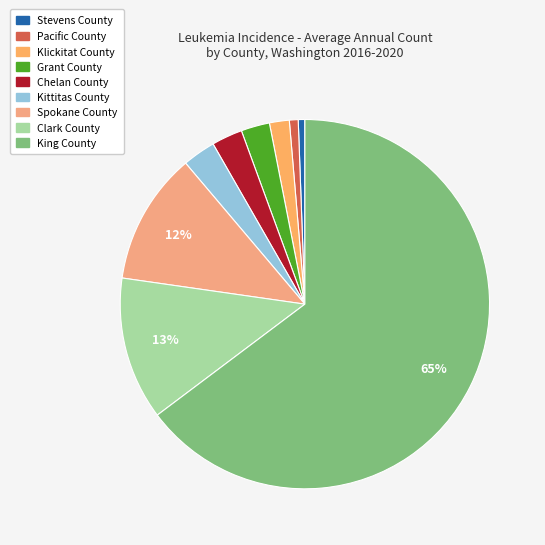

Count the number of slices in the pie.

9